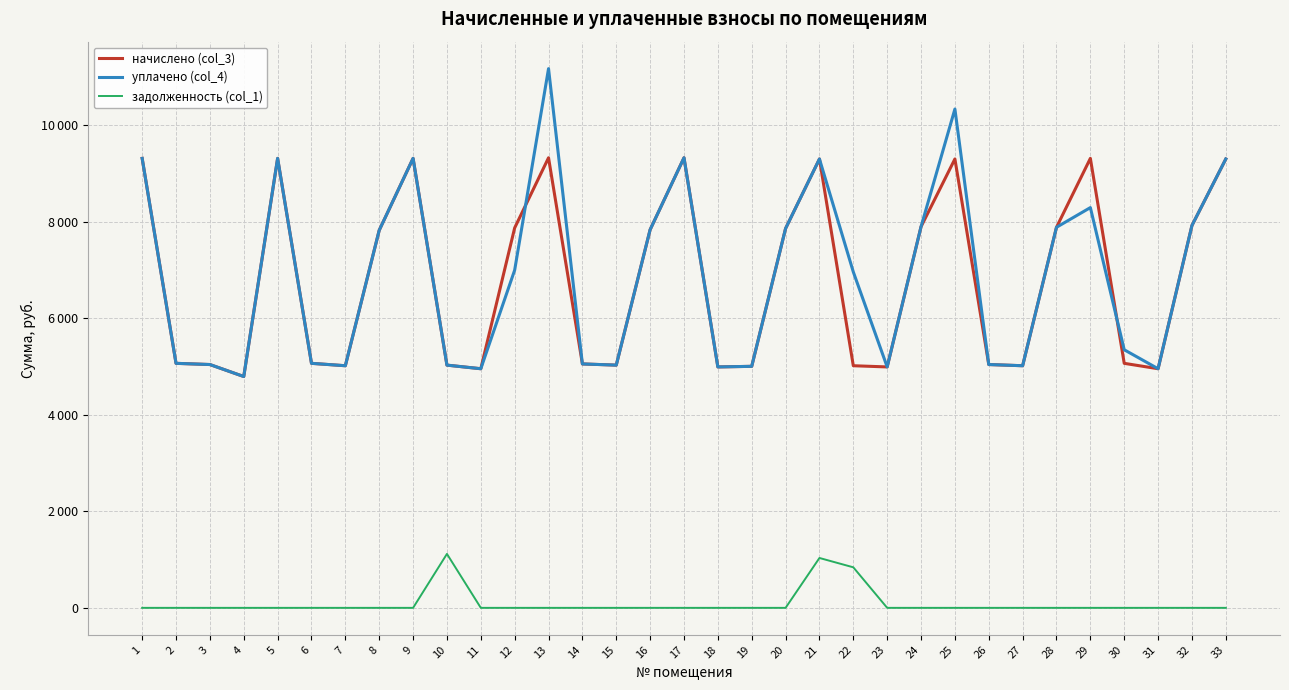

Does the chart display data point markers on the line(s)?

No